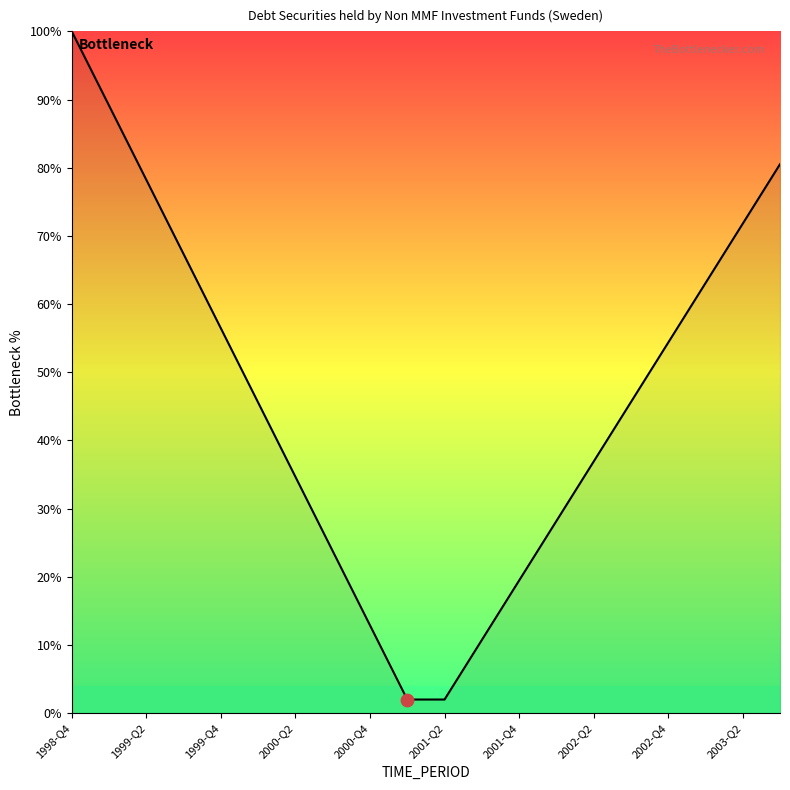

What is the ratio of the value at 2000-Q2 to the value at 2000-Q4?

2.7